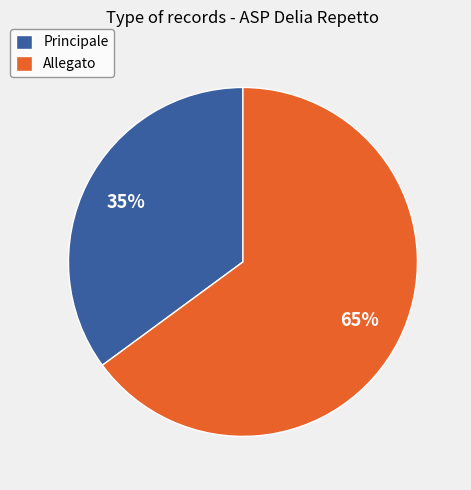

True or false: Principale accounts for 24% of the total.

False